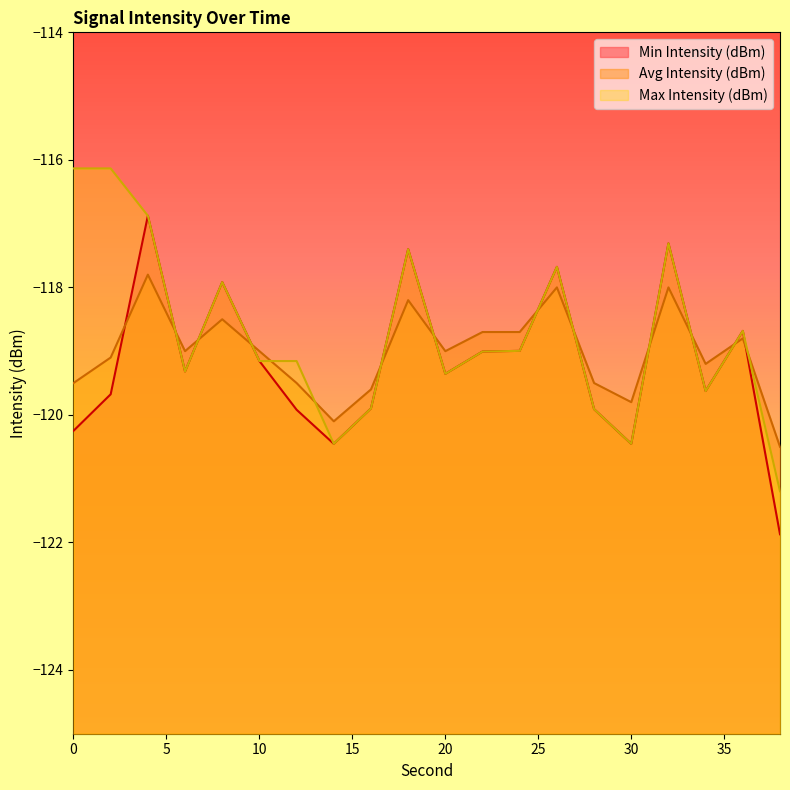

The value of Avg Intensity (dBm) at 16 is -39.2. True or false?

False